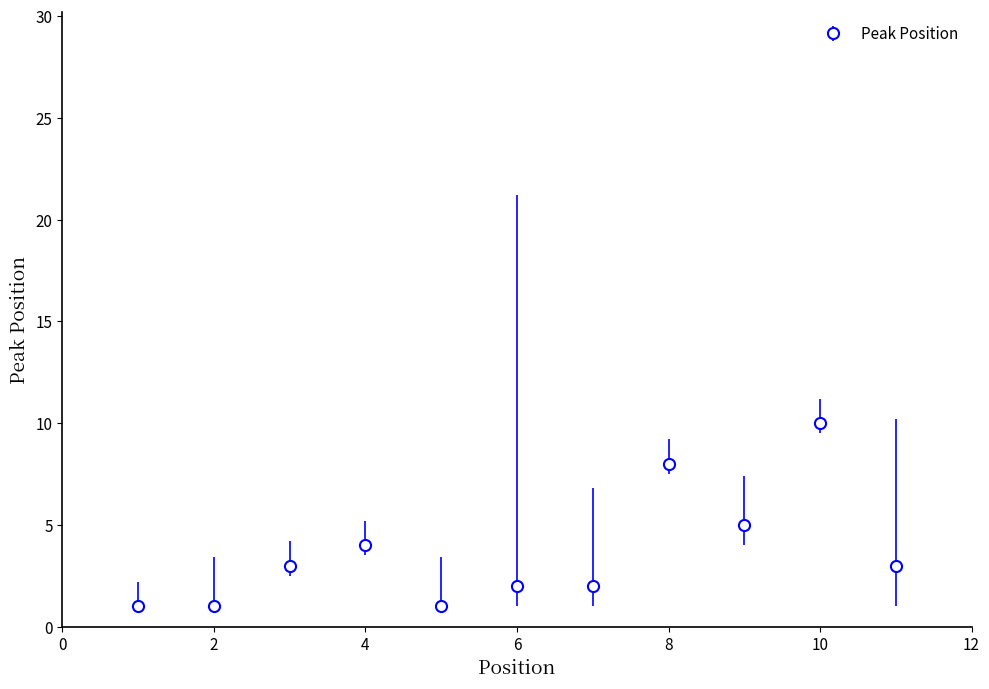

True or false: there are more than 0 points higher than both neighbors.

True